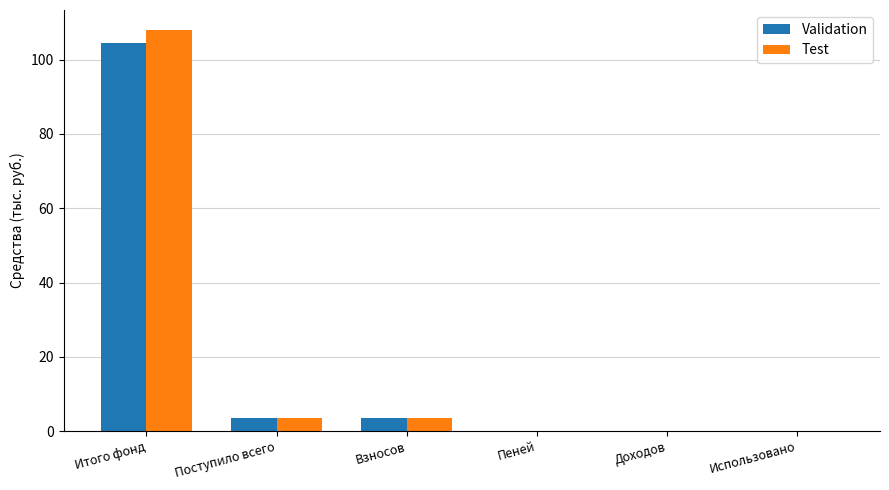

The Validation series shows 3.4 at Поступило всего. True or false?

True